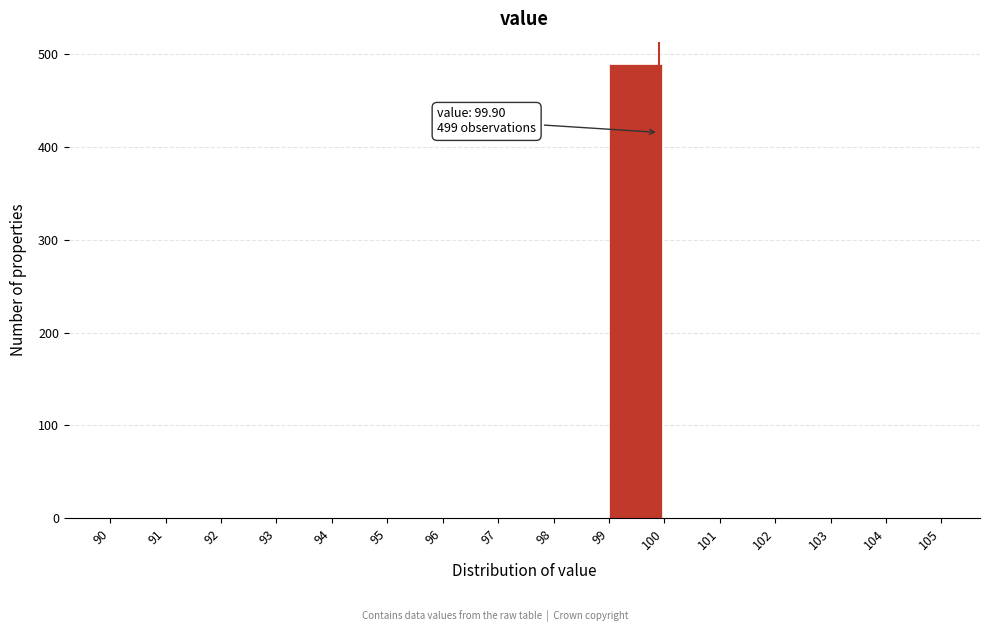

Which range on the x-axis has the tallest bar?

99 to 100